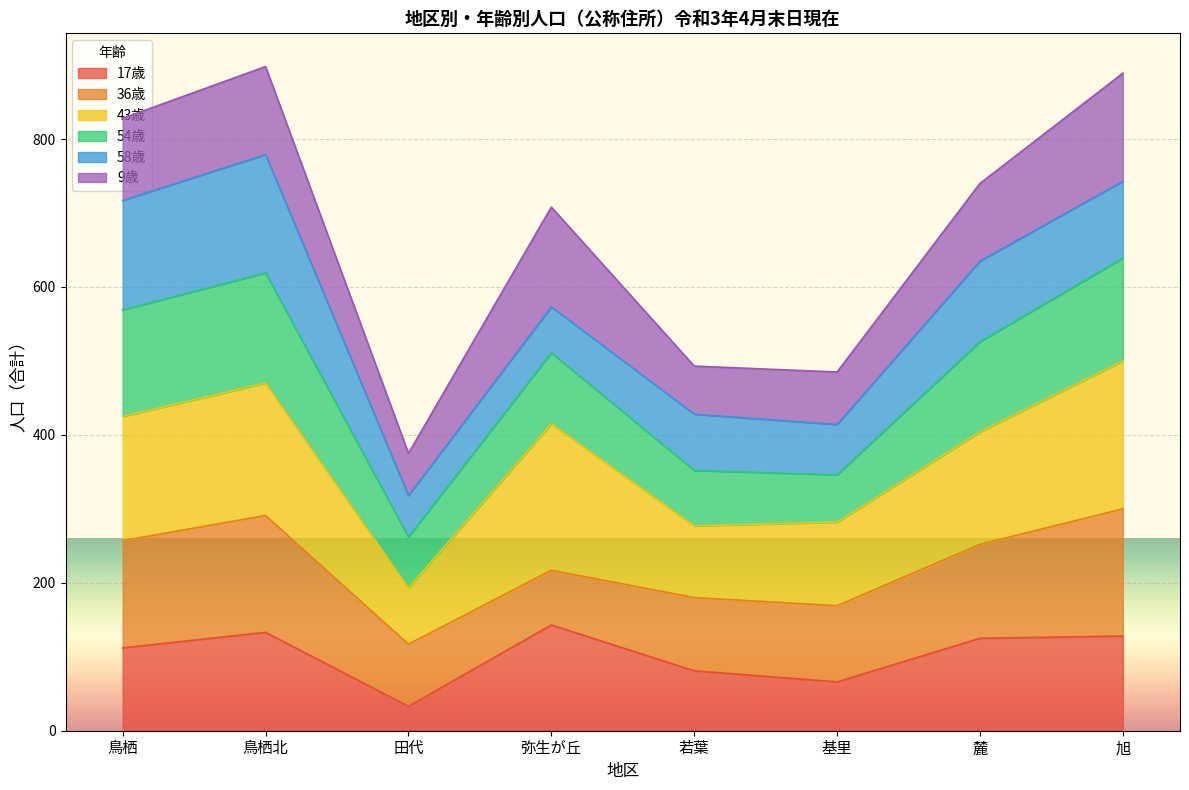

What is the highest value of the 17歳 series?

143